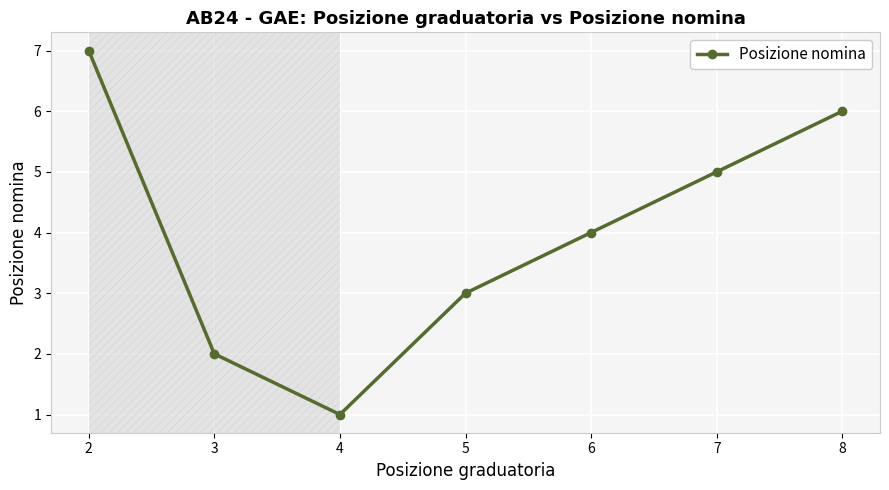

Where is the data nearest to the value 4?

6